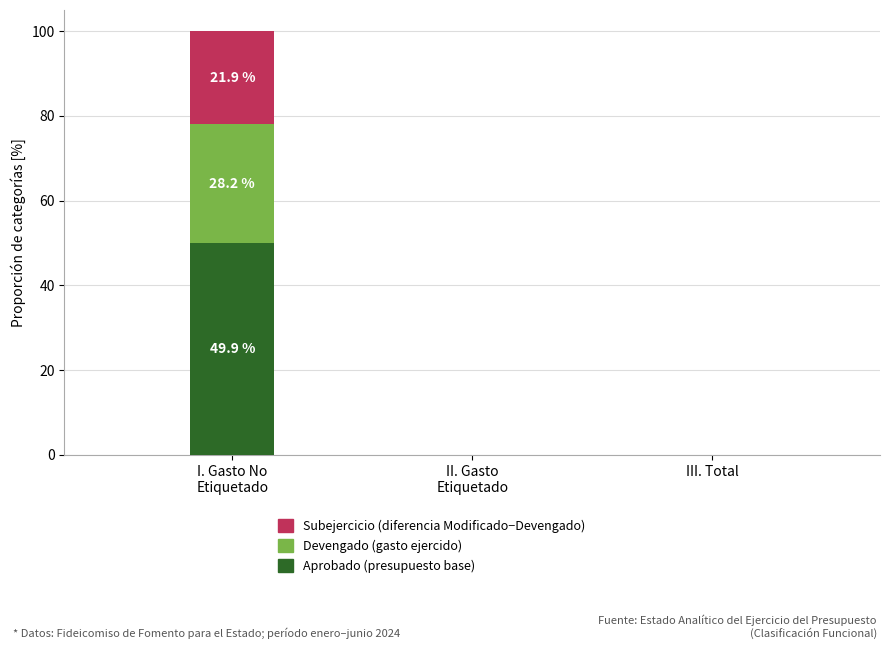

Count the number of data series in this chart.

3